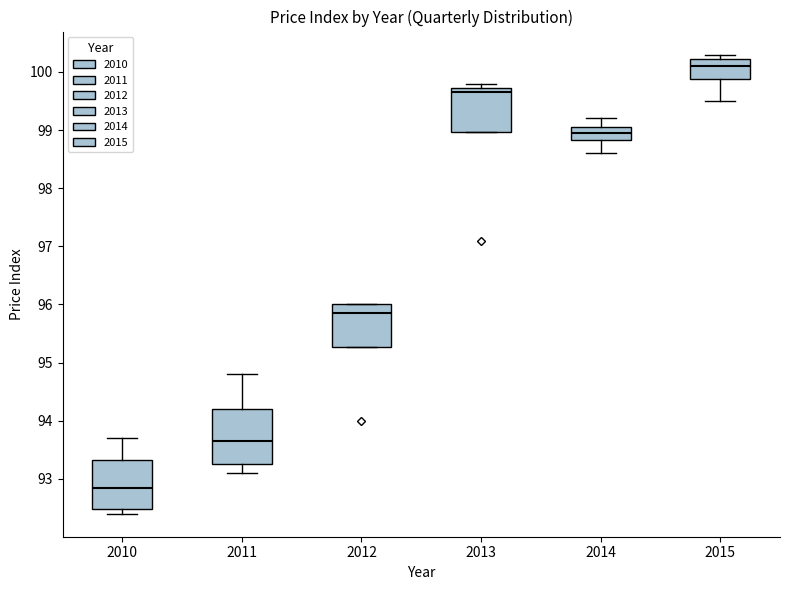

Which box has the highest median line?

2015